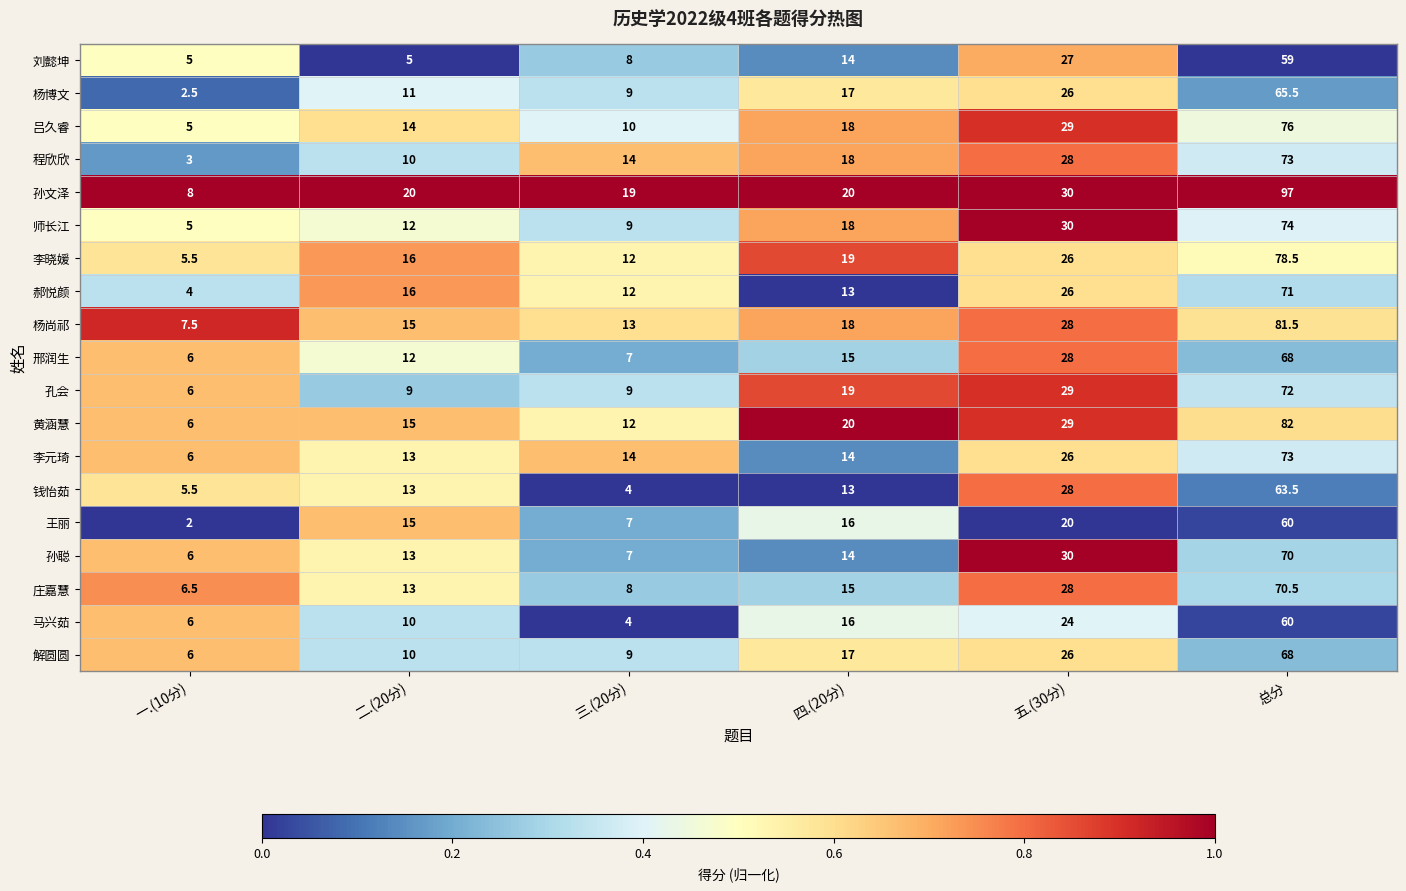

Is the value of 孙聪 at 总分 greater than the value of 钱怡茹 at 二.(20分)?

Yes